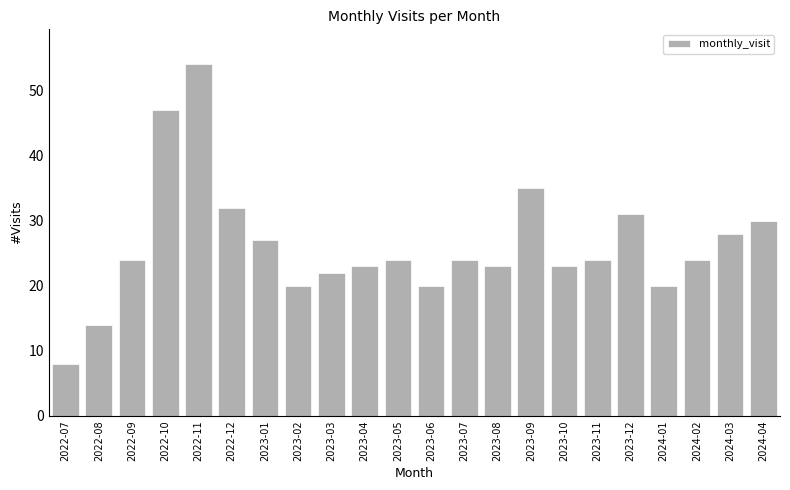

Does the chart contain stacked bars?

No